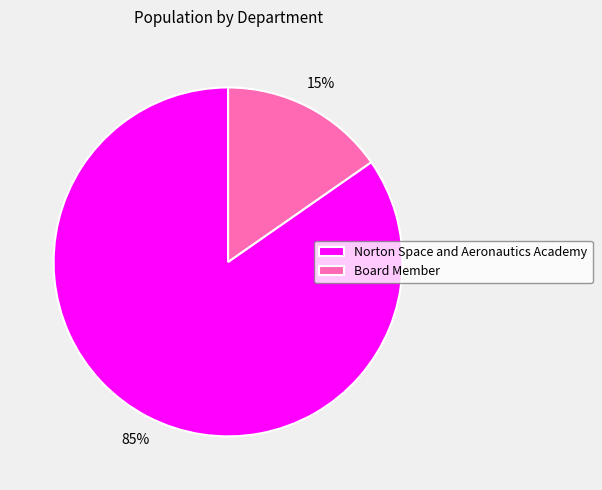

The Board Member slice represents 15% of the pie. True or false?

True